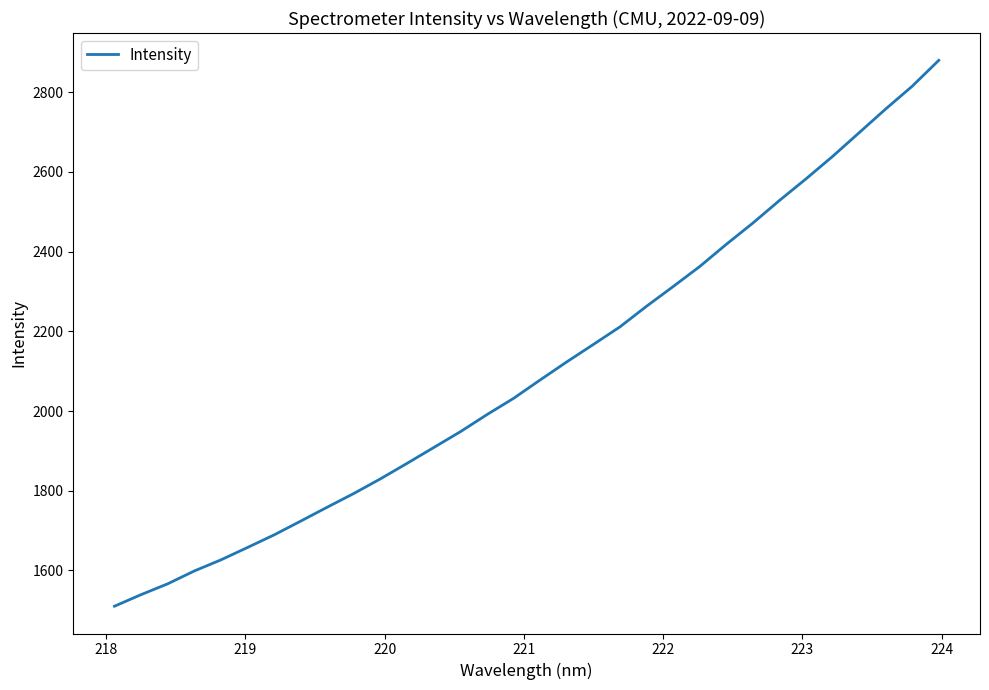

What is the maximum value shown in the chart?

2880.0